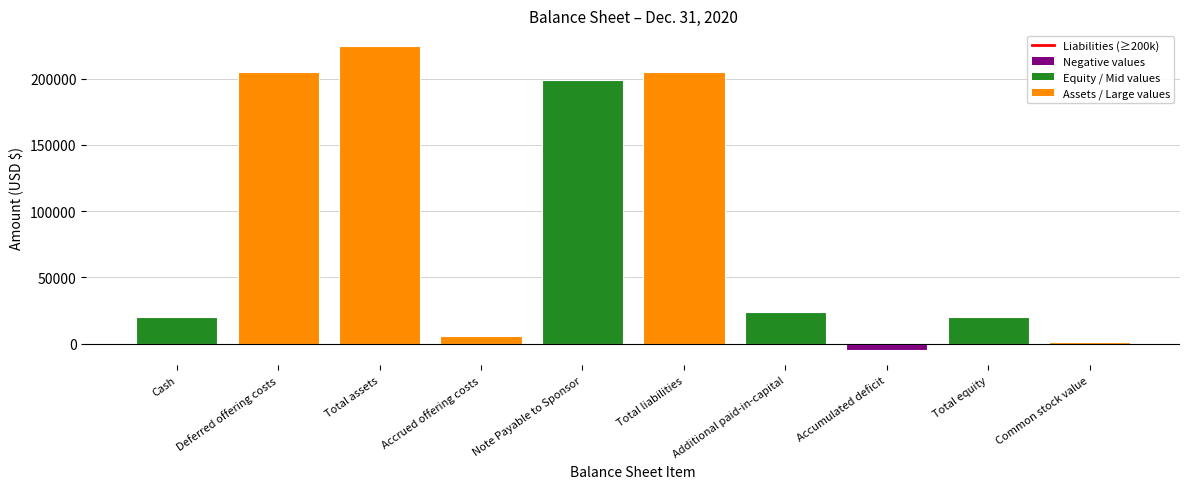

What is the difference between the maximum and minimum values?

230000